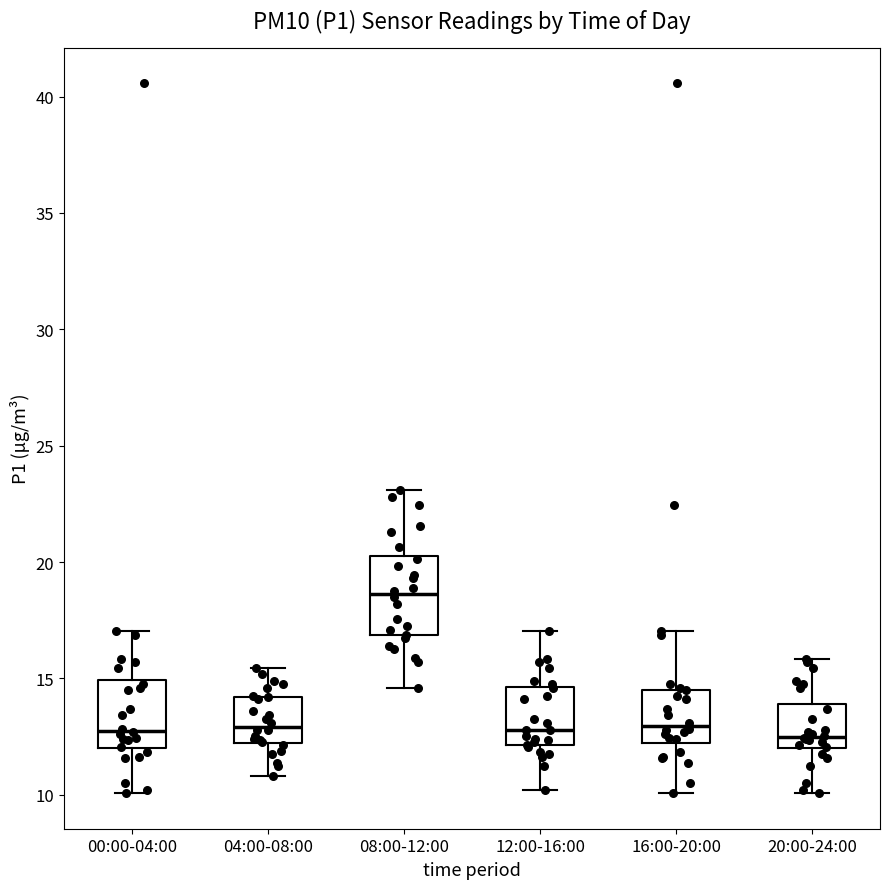

Reading left to right, read every box against the y-axis: the position of its median line, the range the box covers, and the ends of its whiskers. The values are not printed on the chart, so give them approximately, as read against the axis.

00:00-04:00: median 13.0, box 12.0 to 15.0, whiskers 10.0 to 17.0
04:00-08:00: median 13.0, box 12.0 to 14.0, whiskers 11.0 to 15.5
08:00-12:00: median 18.5, box 17.0 to 20.5, whiskers 14.5 to 23.0
12:00-16:00: median 13.0, box 12.0 to 14.5, whiskers 10.0 to 17.0
16:00-20:00: median 13.0, box 12.0 to 14.5, whiskers 10.0 to 17.0
20:00-24:00: median 12.5, box 12.0 to 14.0, whiskers 10.0 to 16.0